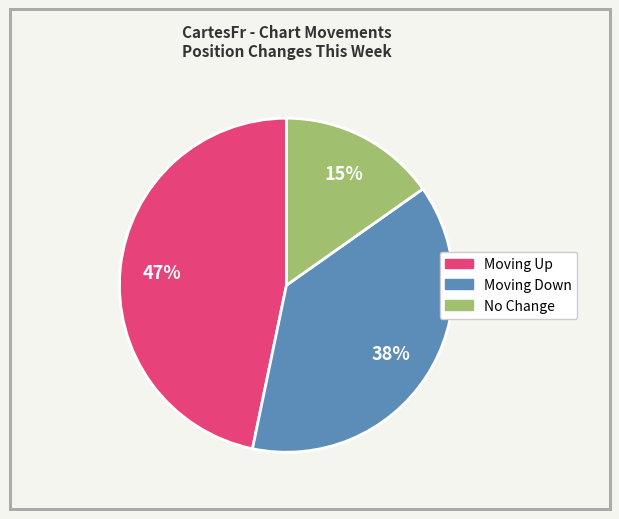

To the nearest percent, what is the average slice percentage?

33%